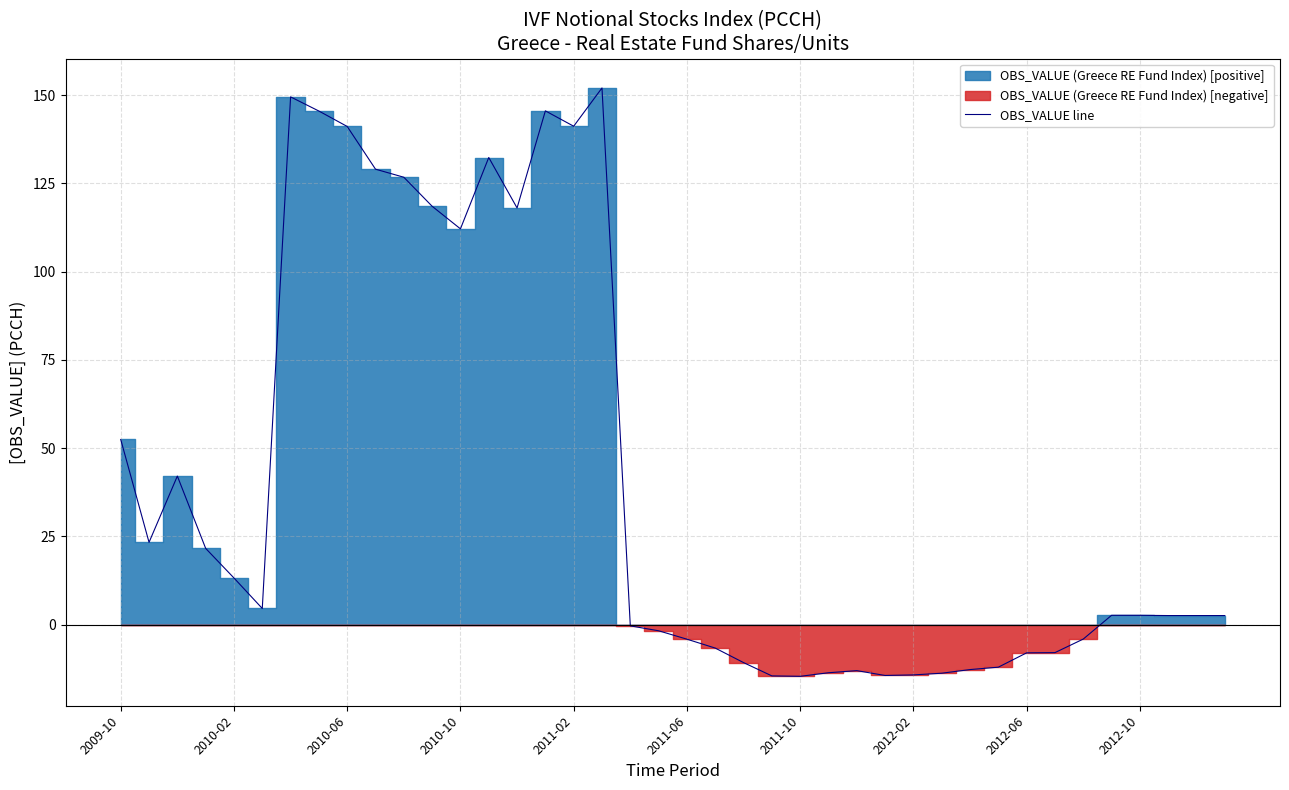

Where is OBS_VALUE line nearest to the value 68?

2009-10